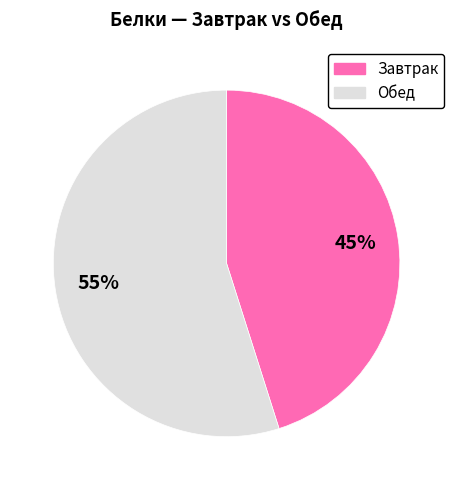

How many segments does this pie chart have?

2